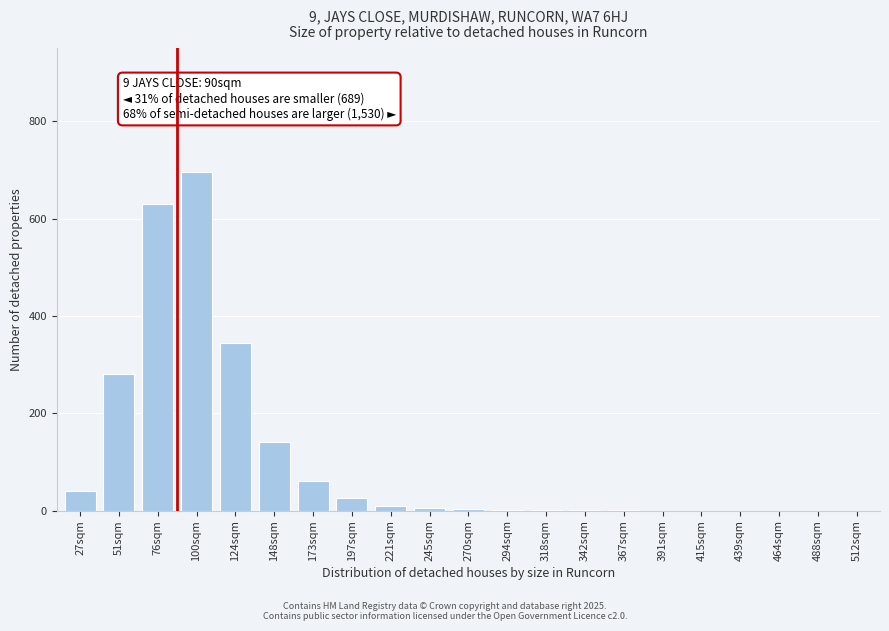

Is it true that the value at 439sqm is -369?

False